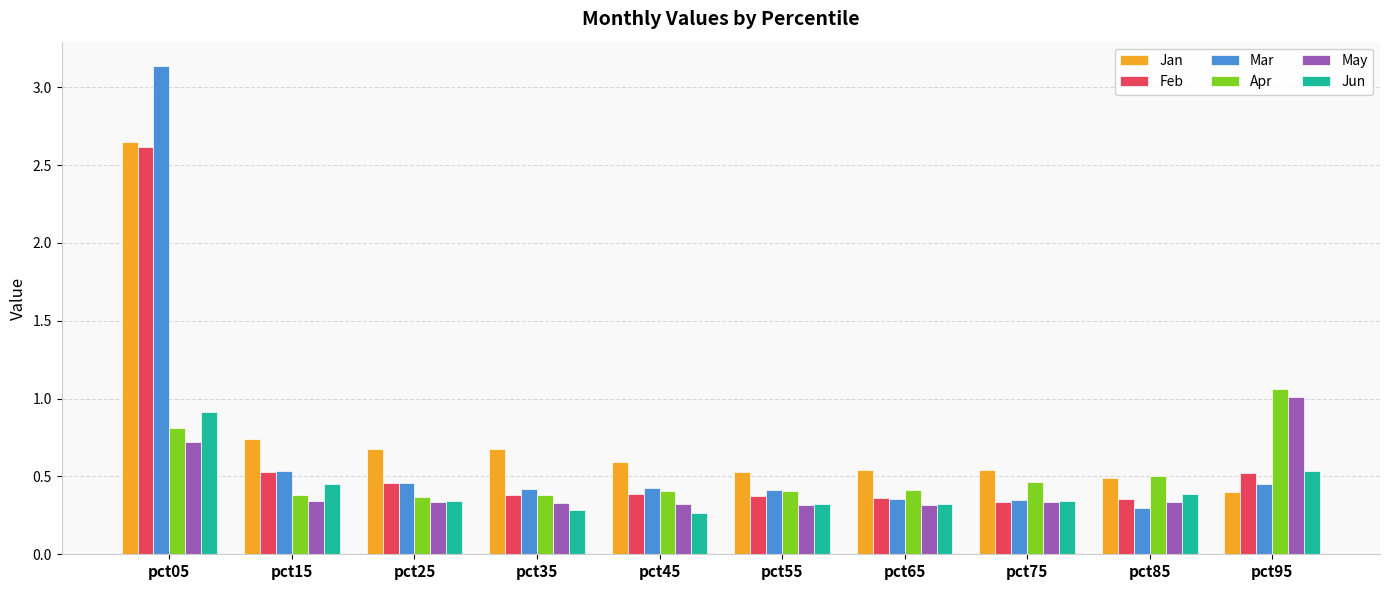

Which series has the largest range (max minus min)?

Mar